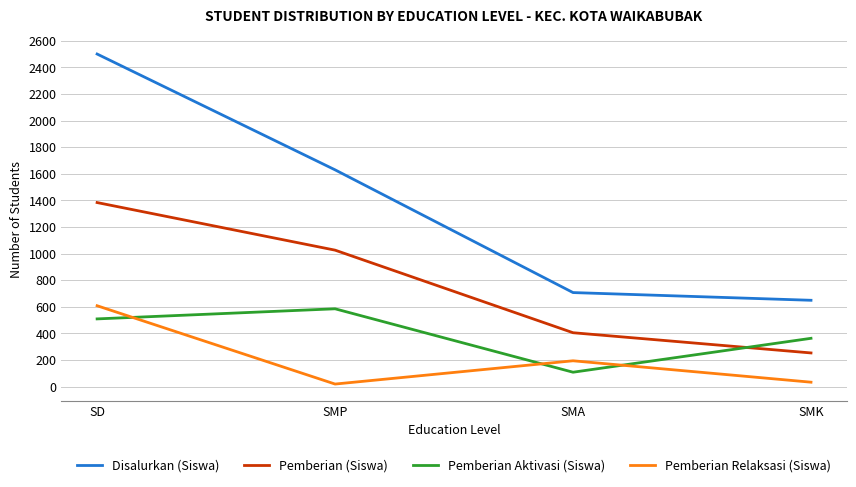

Reading left to right, transcribe all the data shown in this chart.

Disalurkan (Siswa): 2501	1630	707	649
Pemberian (Siswa): 1384	1026	405	253
Pemberian Aktivasi (Siswa): 509	585	108	363
Pemberian Relaksasi (Siswa): 608	19	194	33